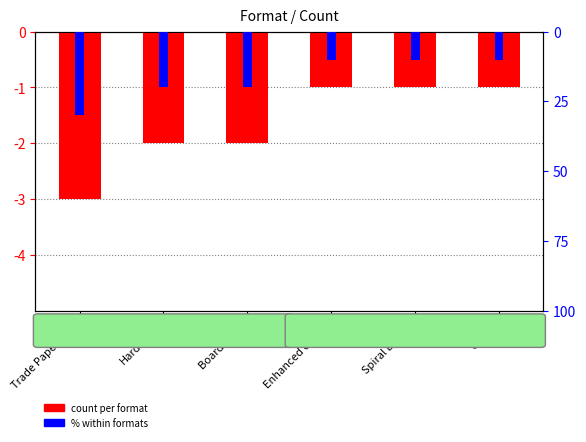

At which category is the sum across all series the highest?

Enhanced eBook